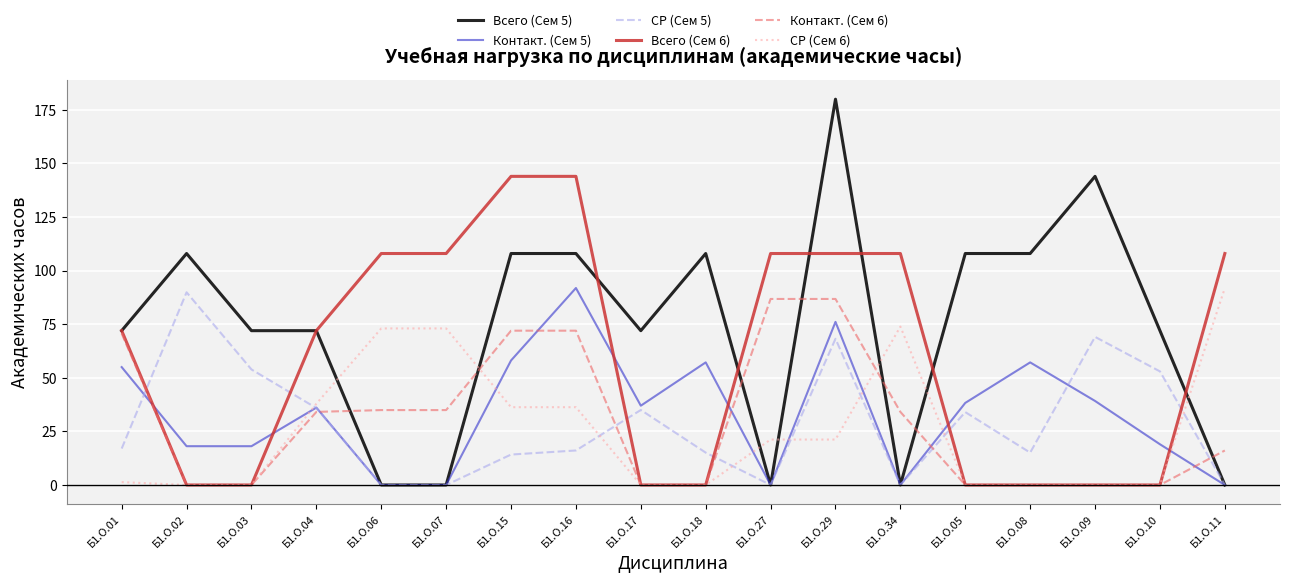

How many lines are shown in the chart?

6